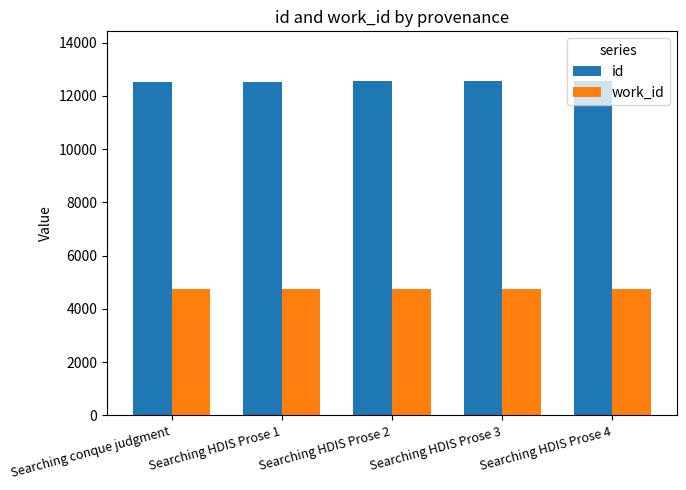

What is the sum of all id values?

62705